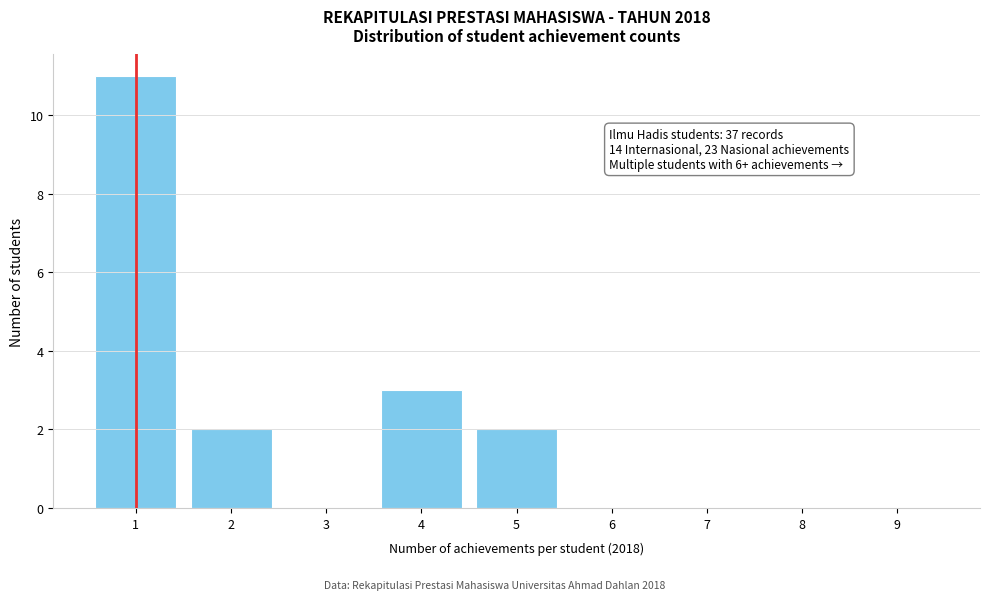

Reading right to left, list all the values displayed in this chart.

9=0	8=0	7=0	6=0	5=2	4=3	3=0	2=2	1=11